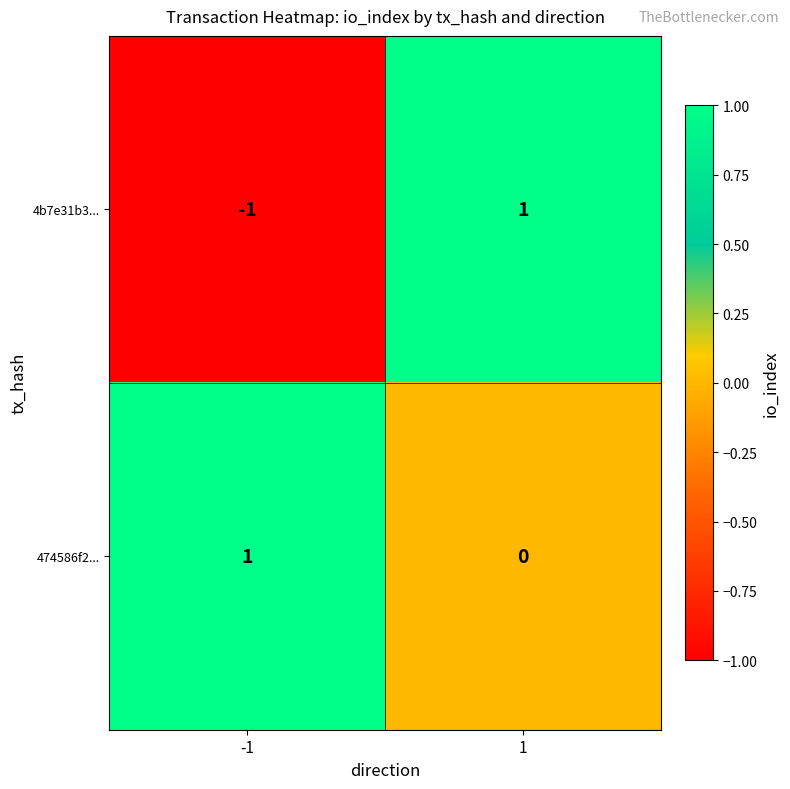

The 474586f2... series shows 1 at 1. True or false?

False